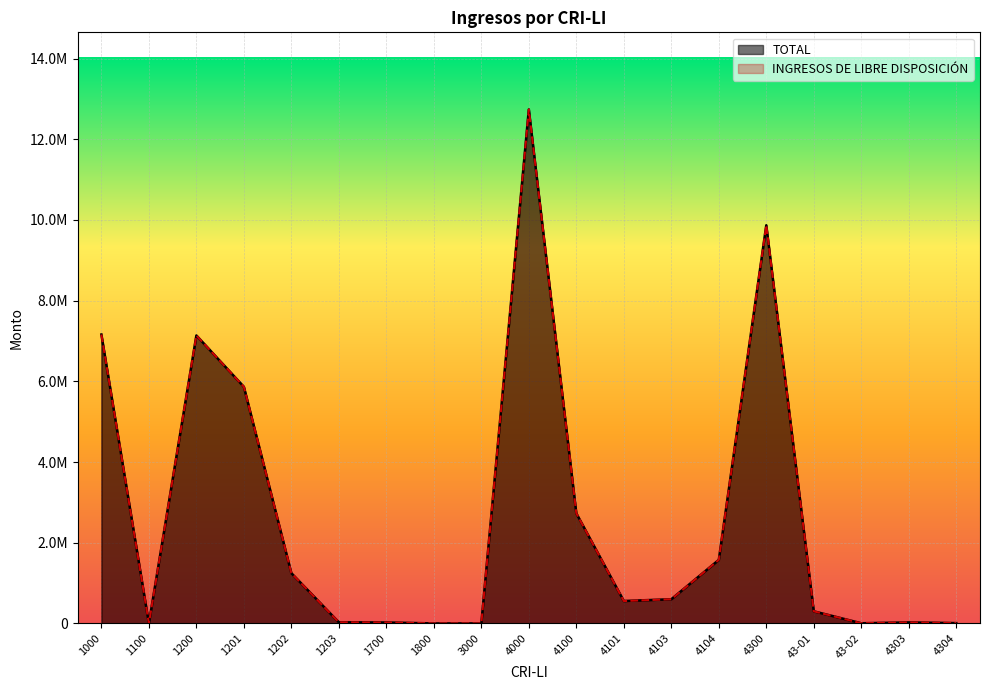

What is the difference between the second highest and second lowest values in the TOTAL series?

9868156